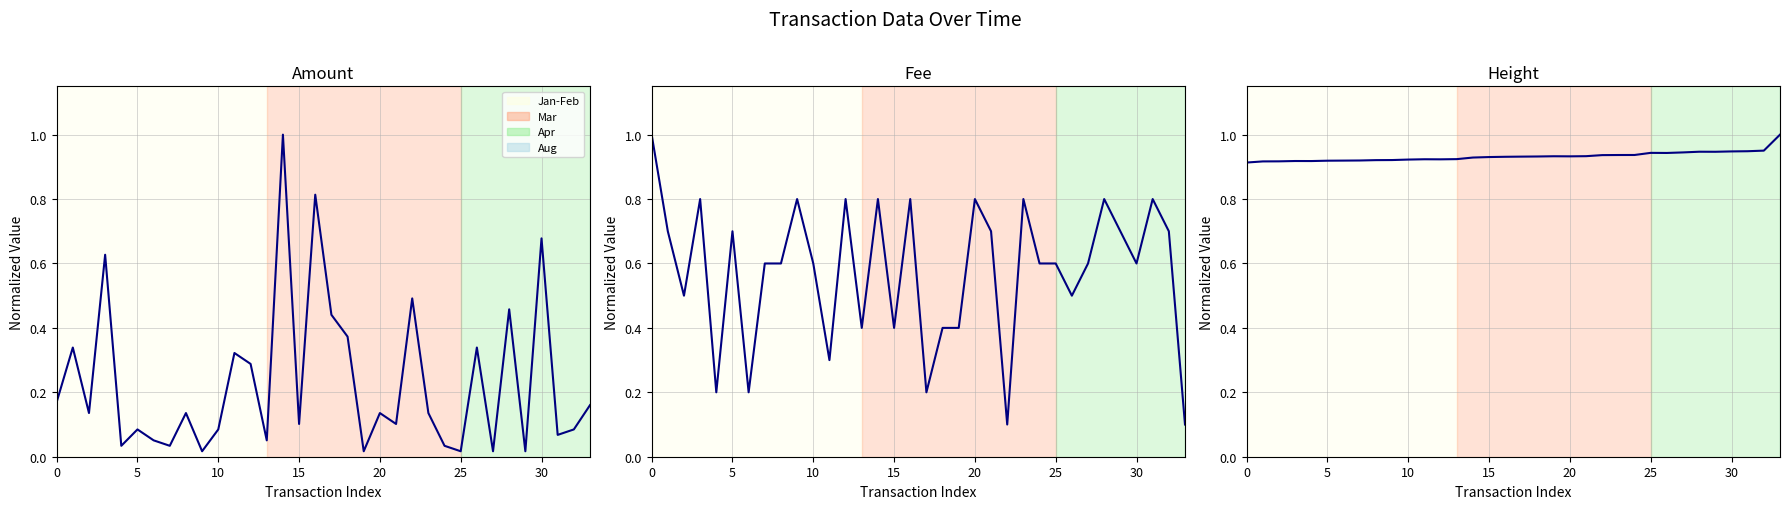

Does the chart have visible grid lines?

Yes